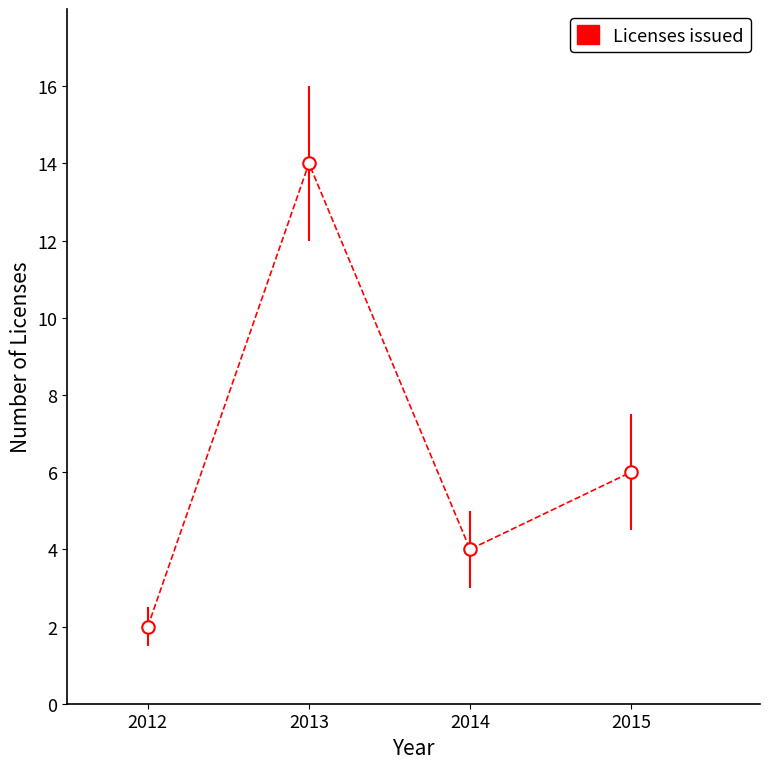

What is the difference between the maximum and minimum values?

12